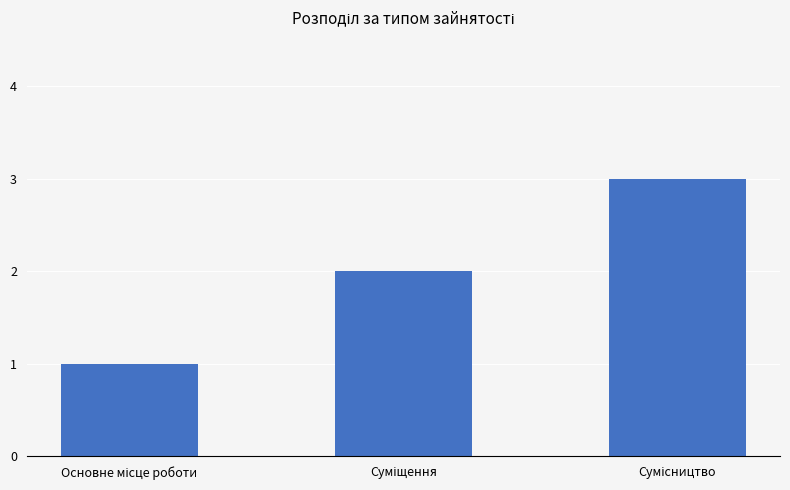

What is the sum of all values?

6